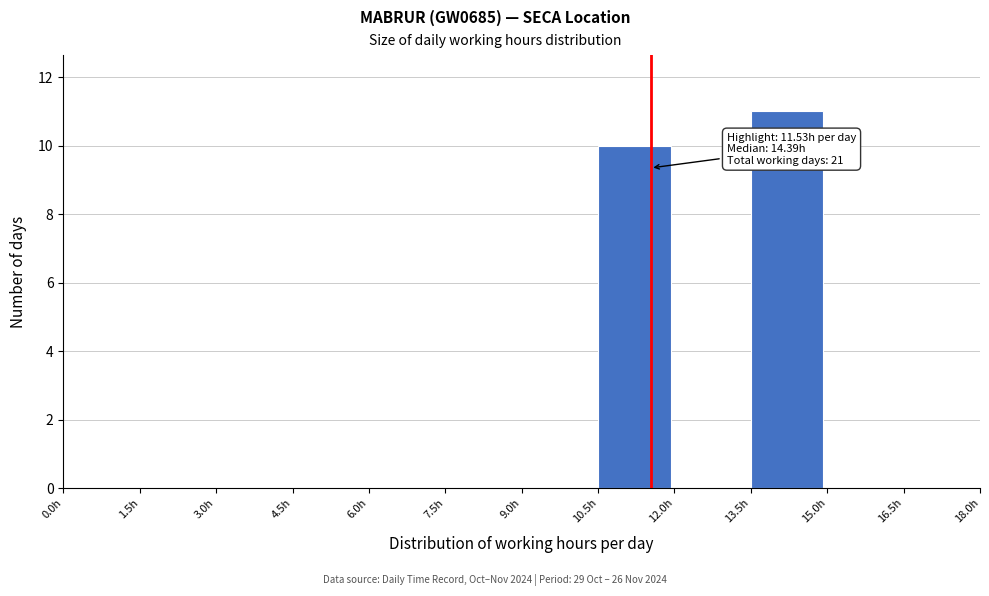

Which range on the x-axis has the tallest bar?

13.5 to 15.0